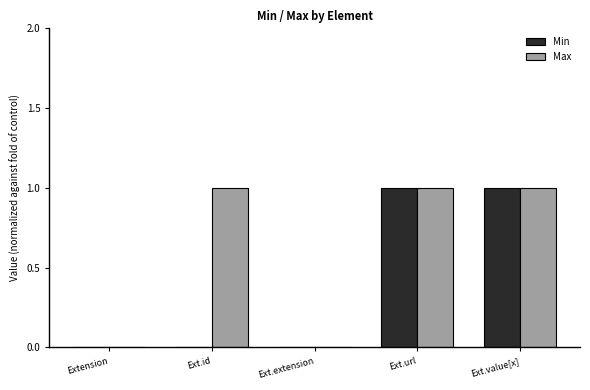

What is the sum of the Min values at Ext.url and Ext.id?

1